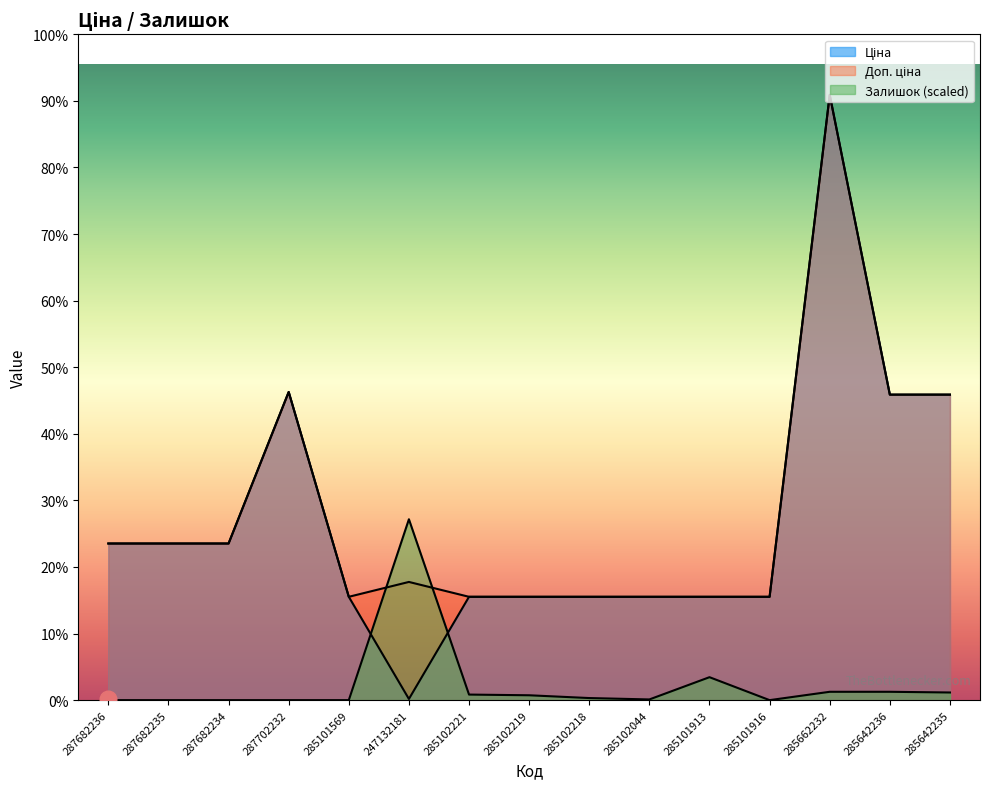

Which series has the largest total across all categories?

Доп. ціна